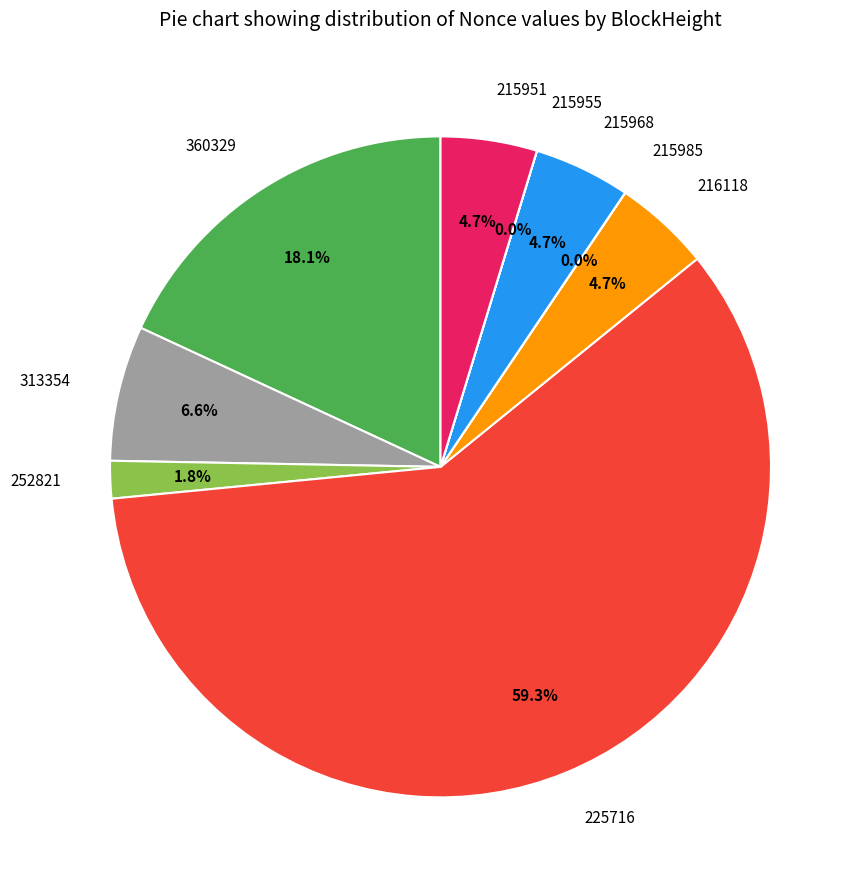

Combined, do 216118 and 215951 account for over 50%?

No